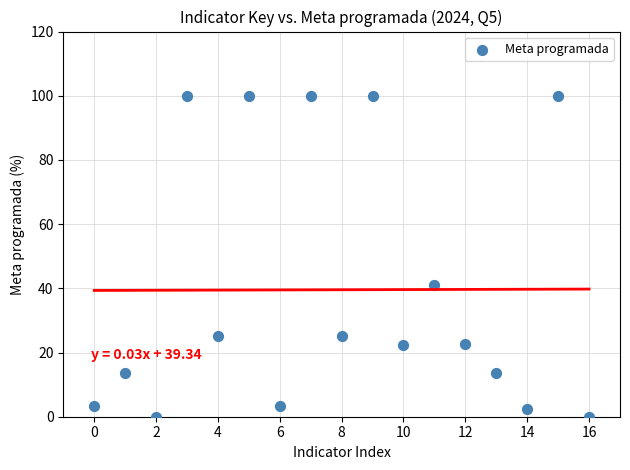

What Y value in the scatter plot is closest to 50?

40.9